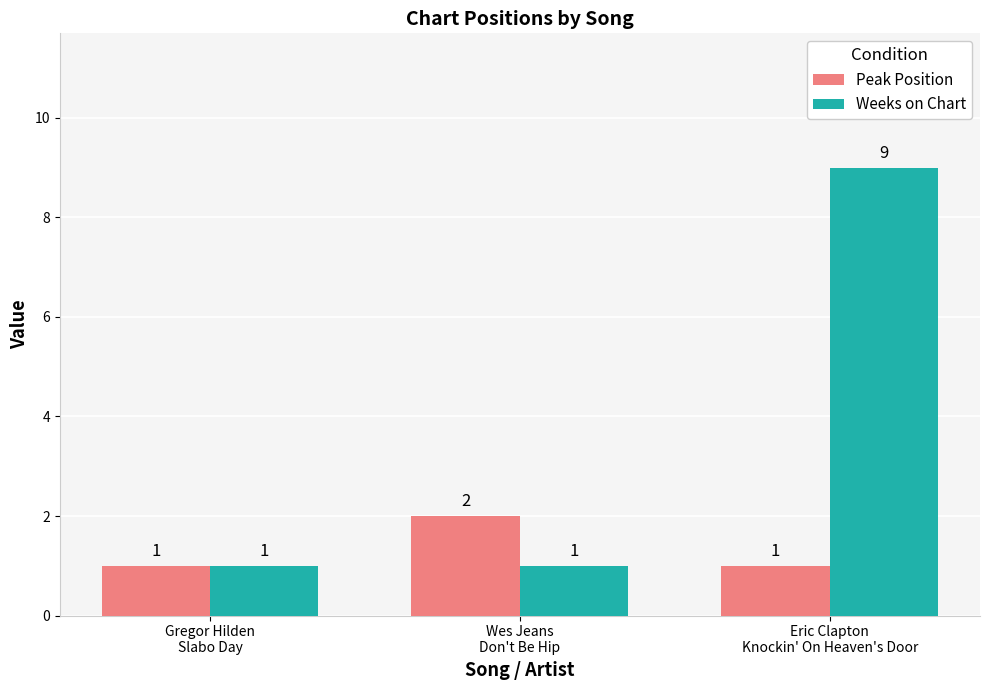

List the series in order of their peak value, highest first.

Weeks on Chart, Peak Position